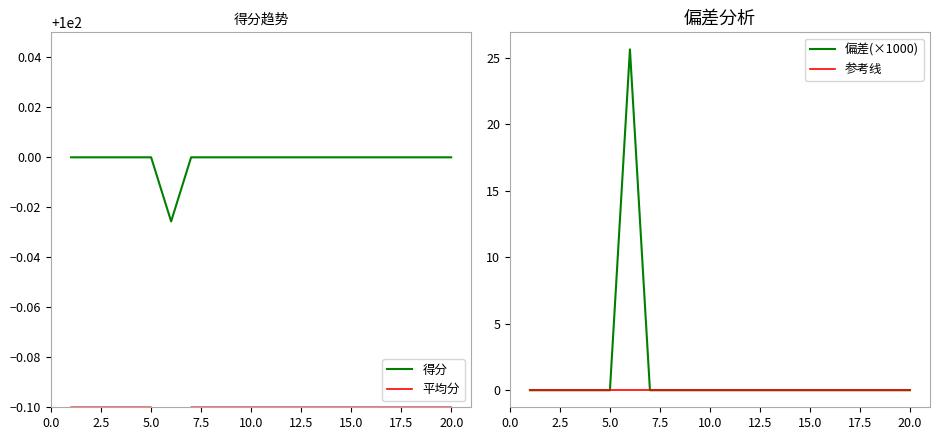

True or false: 得分 has a value of 44.5 at 5.0.

False